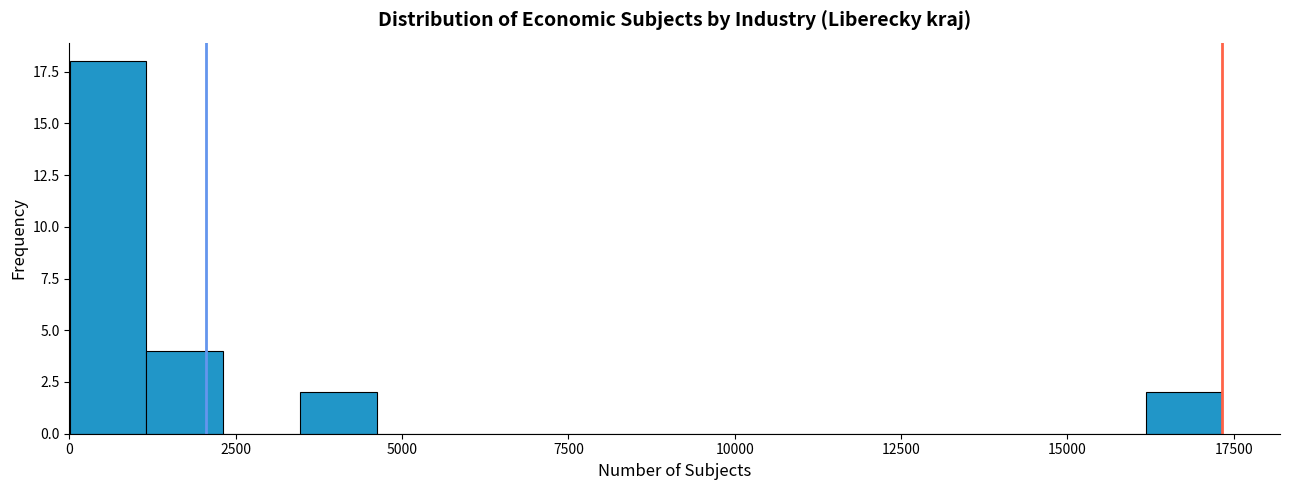

Around what value on the x-axis is the tallest bar? Give the approximate position of its centre, as read against the axis.

500